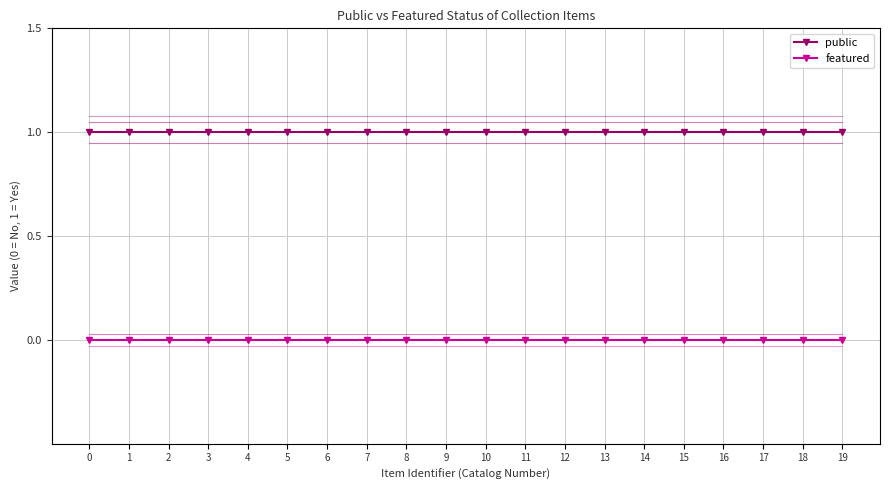

True or false: public and featured intersect in this chart.

False